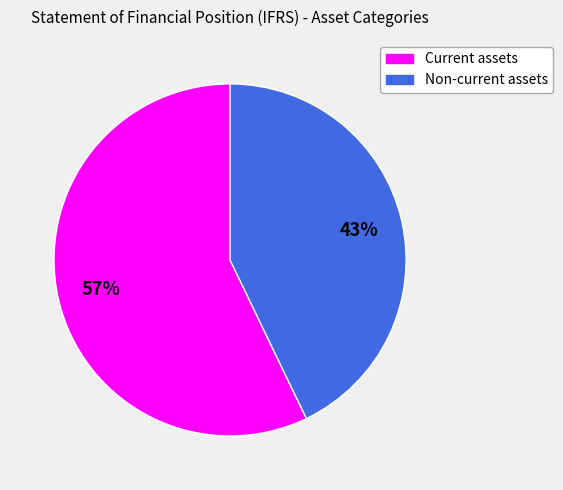

What is the majority slice?

Current assets